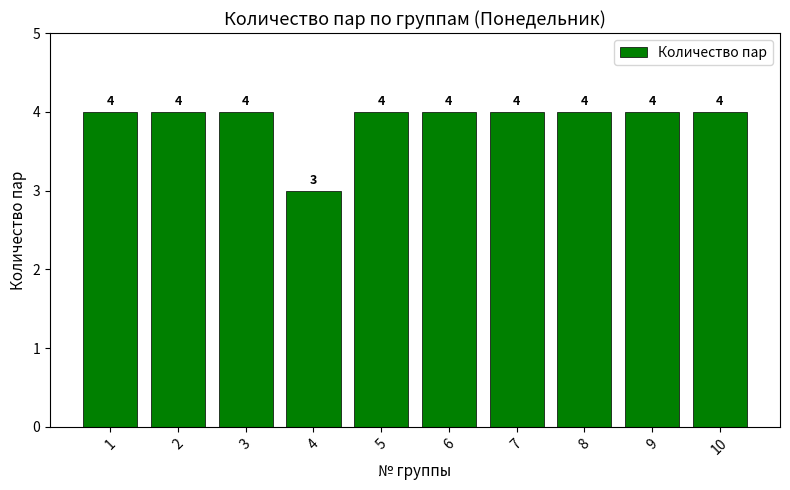

Which label corresponds to the smallest value in the chart?

4